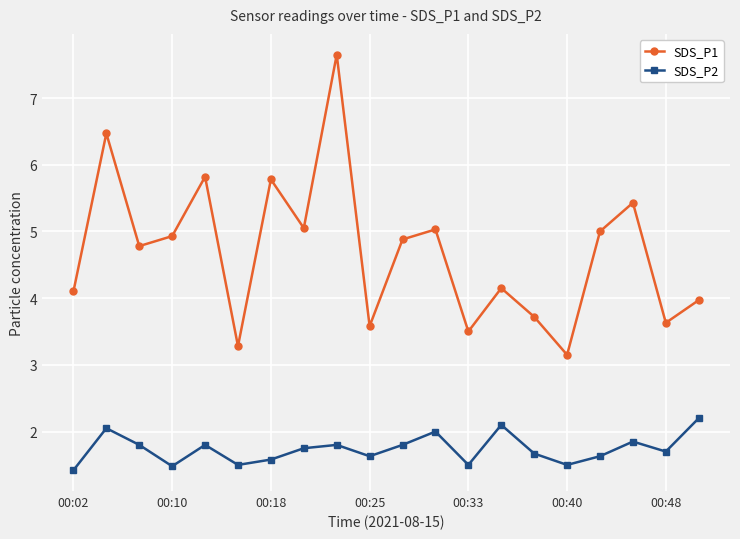

At how many categories does at least one series exceed 4?

13